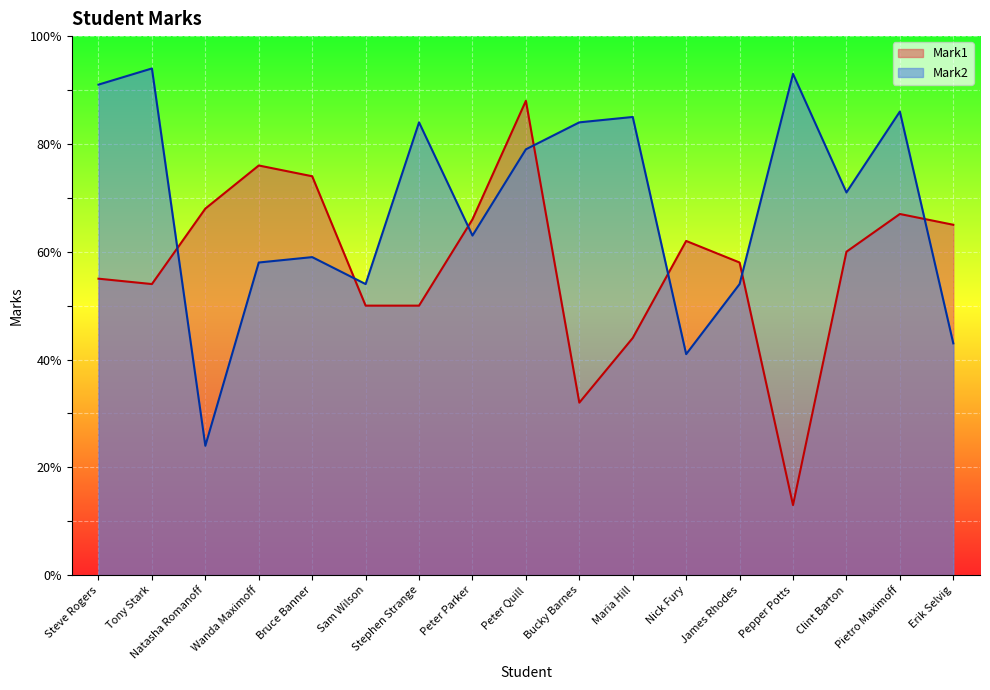

List the series in order of their overall mean, lowest first.

Mark1, Mark2